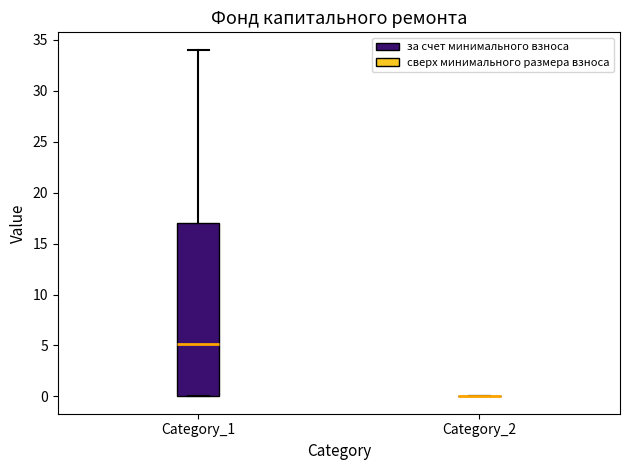

Reading left to right, transcribe this box plot: for each box, give where its median line is, the range the box spans, and where its two whiskers end, as read against the y-axis. The values are not printed on the chart, so give them approximately, as read against the axis.

Category_1: median 5, box 0 to 17, whiskers 0 to 34
Category_2: box collapsed to a line at 0, whiskers 0 to 0